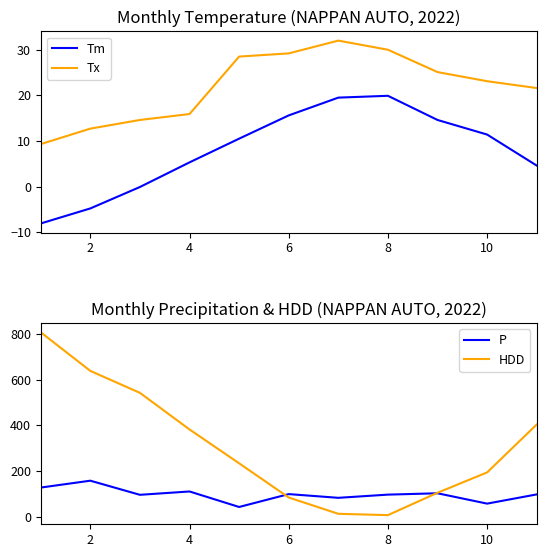

What is the maximum value shown in the chart?

807.8